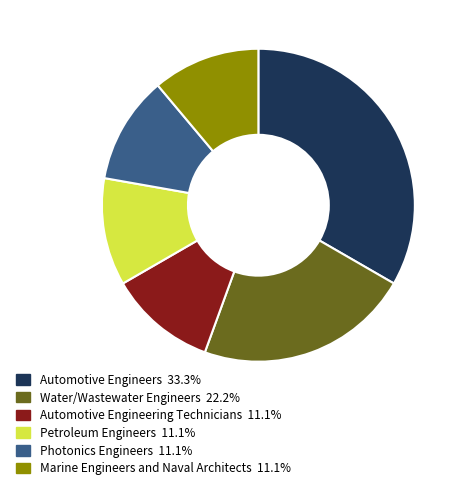

What is the ratio of the value at Automotive Engineering Technicians to the value at Automotive Engineers?

0.3